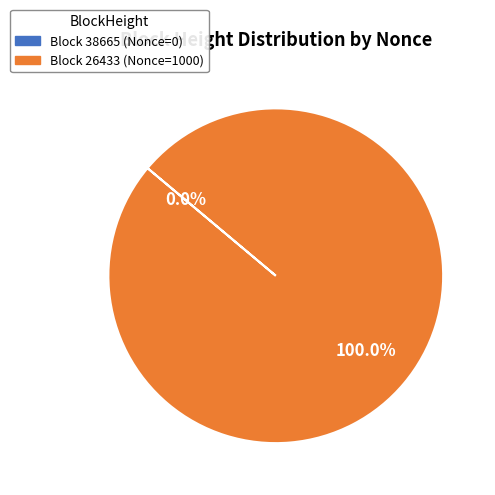

Which category has the smallest portion of the pie?

38665